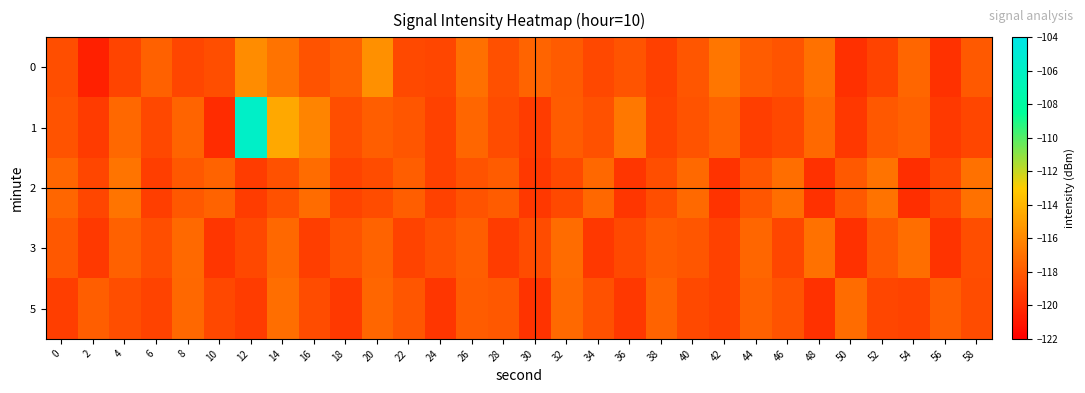

Reading left to right, what are all the values shown in this chart?

0: 0=-118.5	2=-120.6	4=-118.9	6=-117.7	8=-118.8	10=-118.5	12=-115.8	14=-116.9	16=-118.3	18=-117.8	20=-115.6	22=-118.7	24=-118.9	26=-117.0	28=-118.4	30=-117.5	32=-118.0	34=-118.8	36=-118.3	38=-119.2	40=-118.2	42=-116.8	44=-117.9	46=-118.2	48=-117.0	50=-119.9	52=-119.0	54=-117.5	56=-119.8	58=-118.0
1: 0=-118.3	2=-119.3	4=-117.4	6=-118.8	8=-117.6	10=-120.0	12=-105.8	14=-114.6	16=-116.1	18=-118.5	20=-117.8	22=-118.2	24=-119.1	26=-117.5	28=-118.6	30=-119.3	32=-117.9	34=-118.4	36=-116.7	38=-119.0	40=-118.3	42=-117.6	44=-119.2	46=-118.8	48=-117.3	50=-119.5	52=-118.1	54=-117.7	56=-119.4	58=-118.9
2: 0=-117.5	2=-118.9	4=-116.8	6=-119.2	8=-118.1	10=-117.6	12=-119.3	14=-118.4	16=-117.2	18=-119.0	20=-118.6	22=-117.8	24=-119.1	26=-118.3	28=-117.9	30=-119.5	32=-118.7	34=-117.4	36=-119.6	38=-118.5	40=-117.3	42=-119.7	44=-118.2	46=-117.1	48=-119.8	50=-118.0	52=-116.9	54=-119.9	56=-118.8	58=-117.0
3: 0=-118.1	2=-119.4	4=-117.7	6=-118.5	8=-117.3	10=-119.6	12=-118.8	14=-117.4	16=-119.2	18=-118.3	20=-117.6	22=-119.0	24=-118.4	26=-117.8	28=-119.3	30=-118.6	32=-117.2	34=-119.5	36=-118.7	38=-117.9	40=-118.2	42=-119.1	44=-117.5	46=-118.9	48=-117.0	50=-119.8	52=-118.0	54=-117.1	56=-119.7	58=-118.5
5: 0=-119.2	2=-117.8	4=-118.5	6=-119.0	8=-117.4	10=-118.8	12=-119.3	14=-117.1	16=-118.6	18=-119.4	20=-117.5	22=-118.2	24=-119.6	26=-117.9	28=-118.1	30=-119.7	32=-117.3	34=-118.4	36=-119.5	38=-117.6	40=-118.7	42=-119.1	44=-117.7	46=-118.3	48=-119.8	50=-117.2	52=-118.9	54=-119.0	56=-117.8	58=-118.6